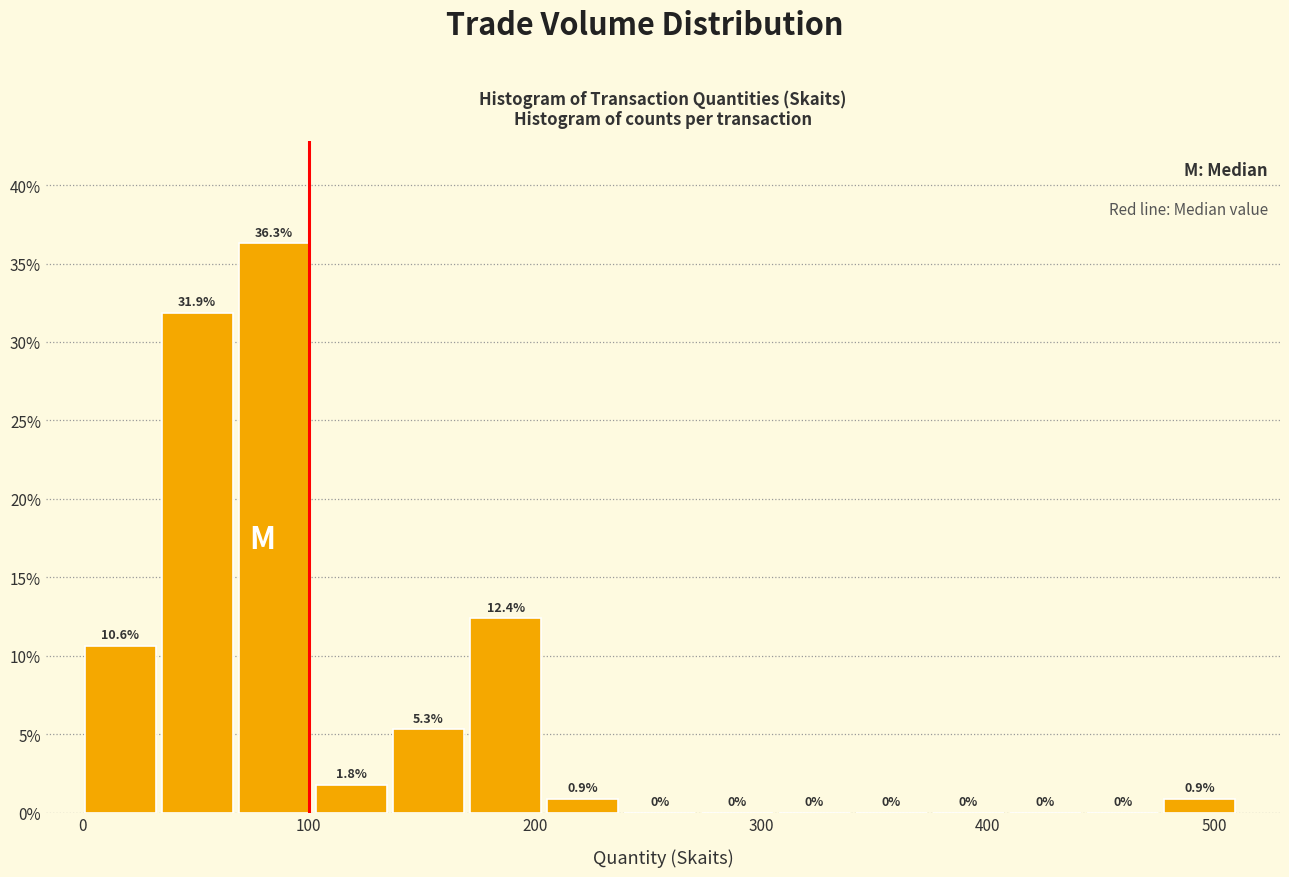

Around what value on the x-axis is the tallest bar? Give the approximate position of its centre, as read against the axis.

80